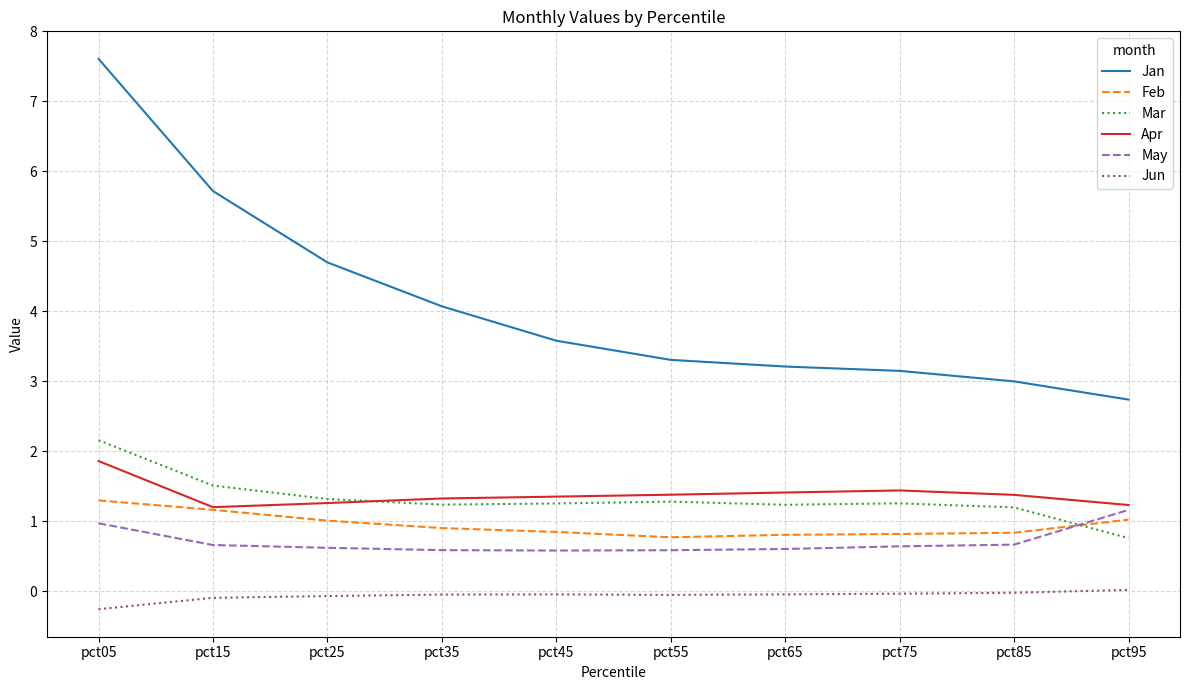

True or false: May and Jun intersect in this chart.

False